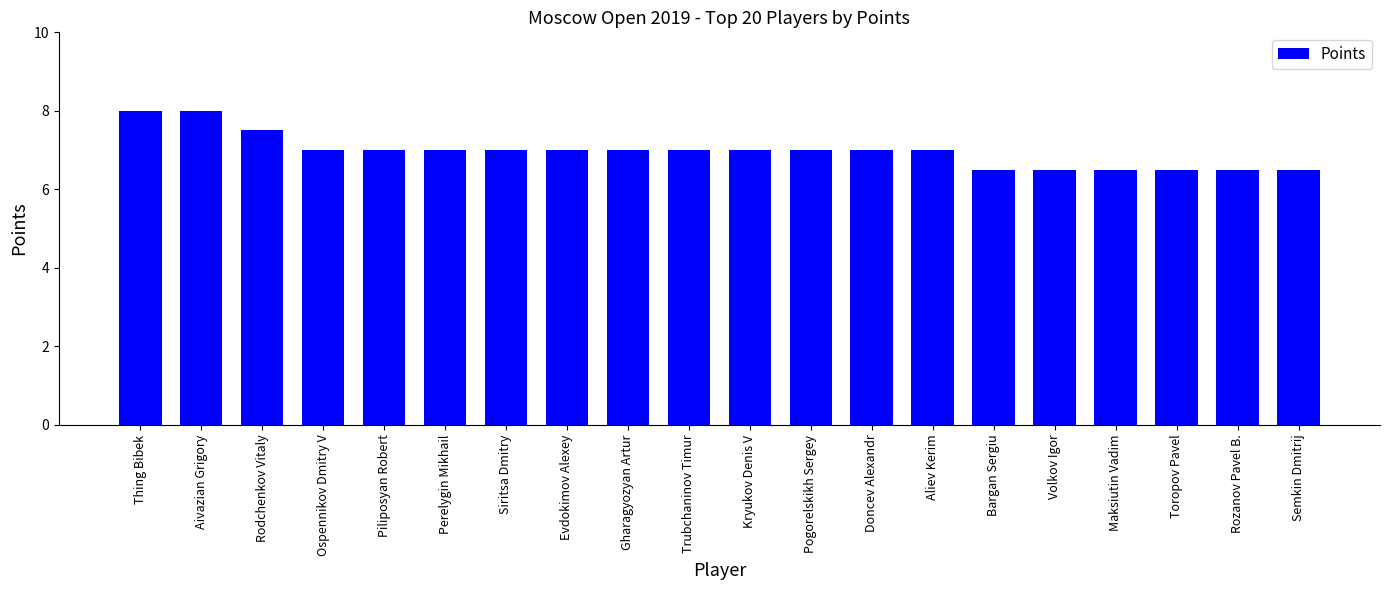

True or false: the data shows 11.8 at Doncev Alexandr.

False